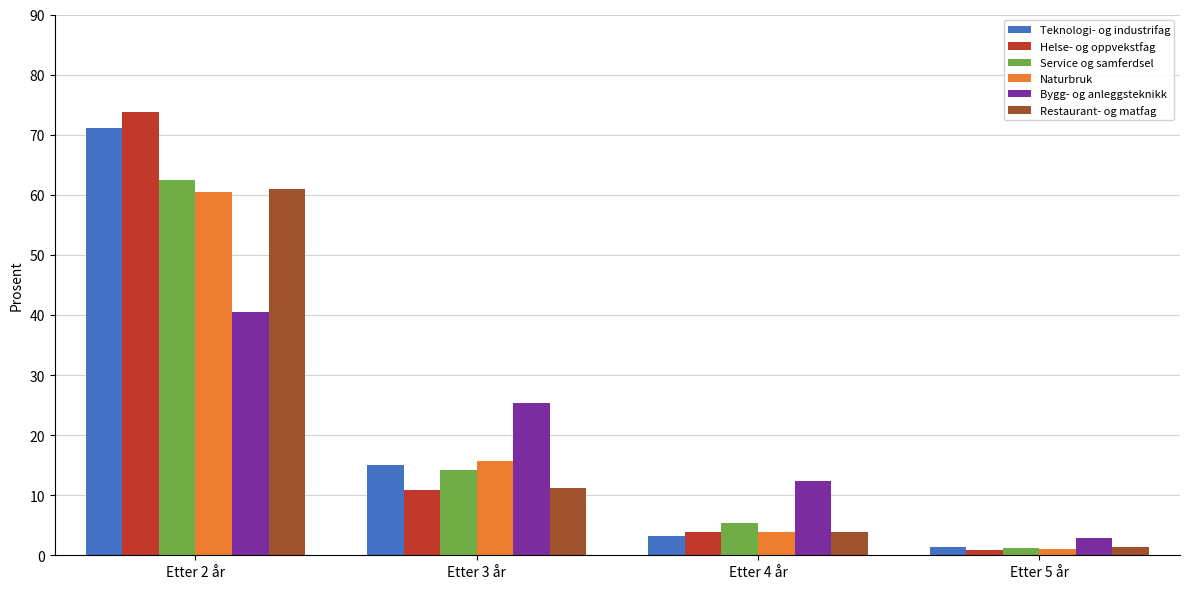

Reading left to right, transcribe all the data shown in this chart.

Teknologi- og industrifag: Etter 2 år=71.1	Etter 3 år=15.0	Etter 4 år=3.2	Etter 5 år=1.3
Helse- og oppvekstfag: Etter 2 år=73.8	Etter 3 år=10.8	Etter 4 år=3.8	Etter 5 år=0.8
Service og samferdsel: Etter 2 år=62.5	Etter 3 år=14.2	Etter 4 år=5.4	Etter 5 år=1.2
Naturbruk: Etter 2 år=60.5	Etter 3 år=15.7	Etter 4 år=3.8	Etter 5 år=1.1
Bygg- og anleggsteknikk: Etter 2 år=40.5	Etter 3 år=25.3	Etter 4 år=12.3	Etter 5 år=2.9
Restaurant- og matfag: Etter 2 år=61.0	Etter 3 år=11.2	Etter 4 år=3.9	Etter 5 år=1.3